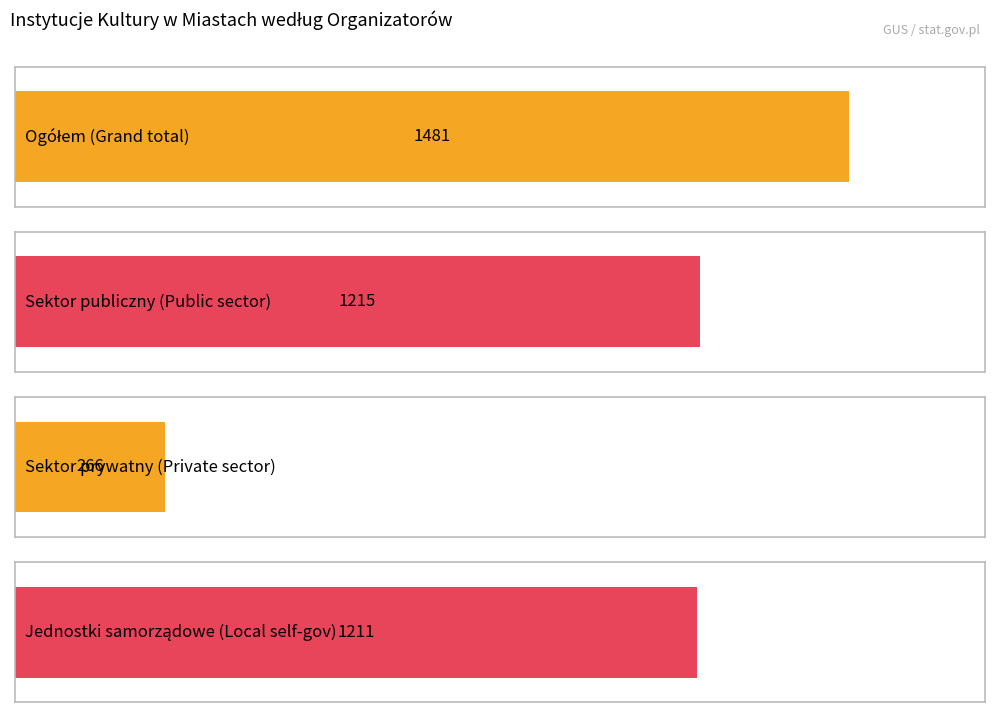

At how many categories does at least one series exceed 869?

3